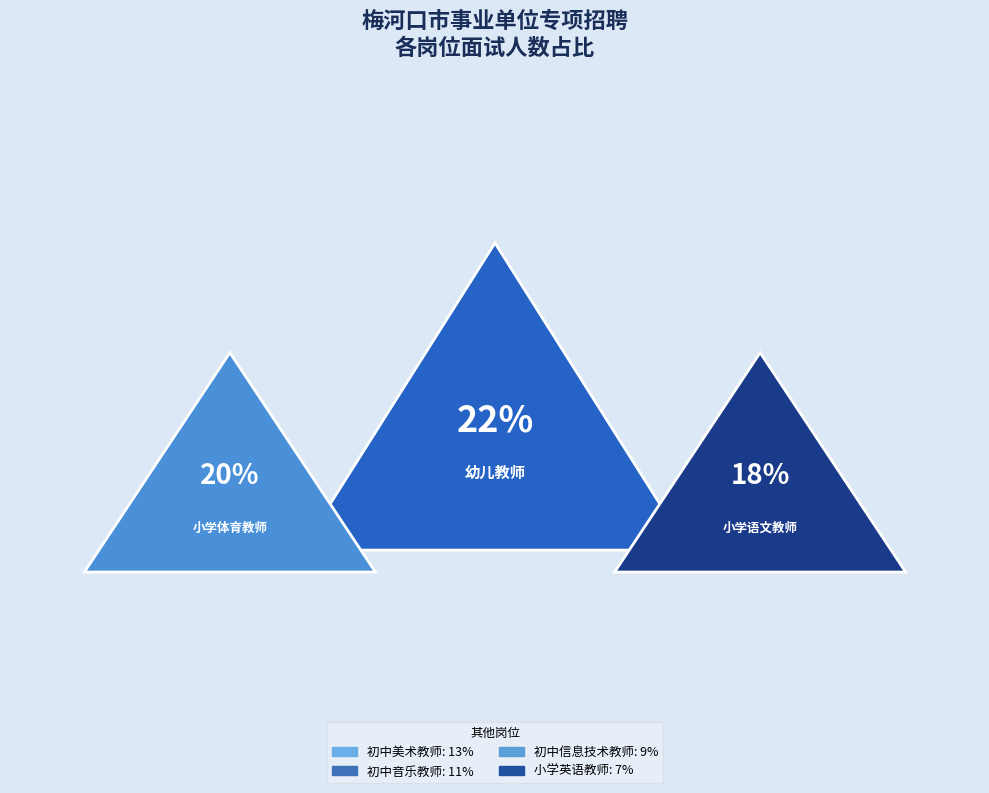

Is the sum of 小学语文教师 and 初中音乐教师 greater than half?

No